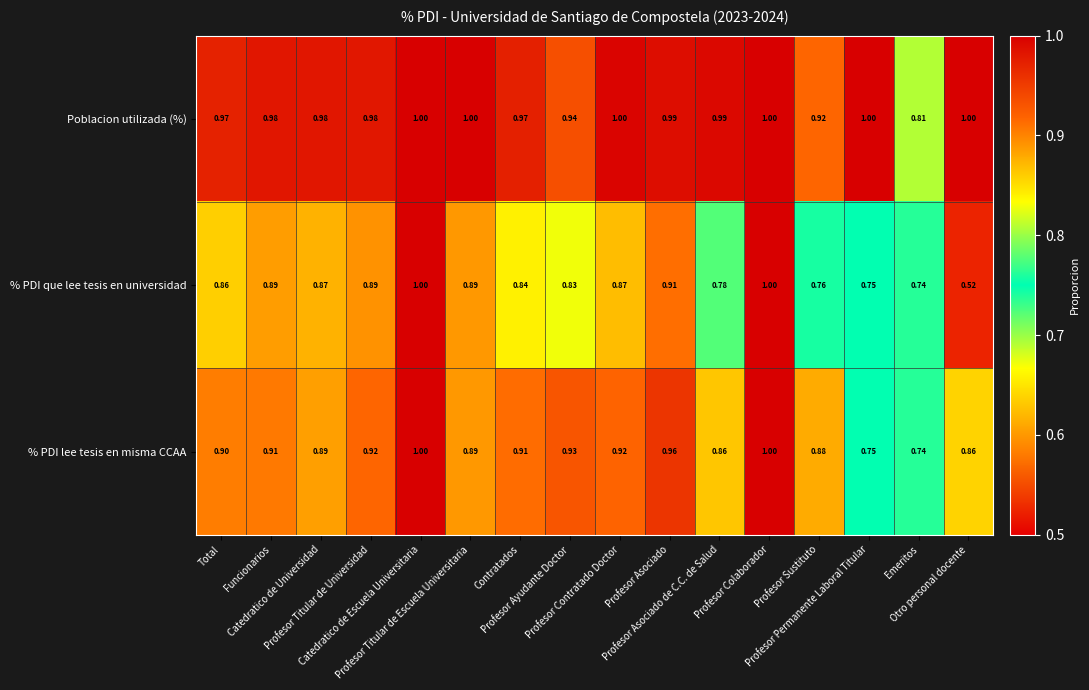

What is the greatest value displayed?

1.0